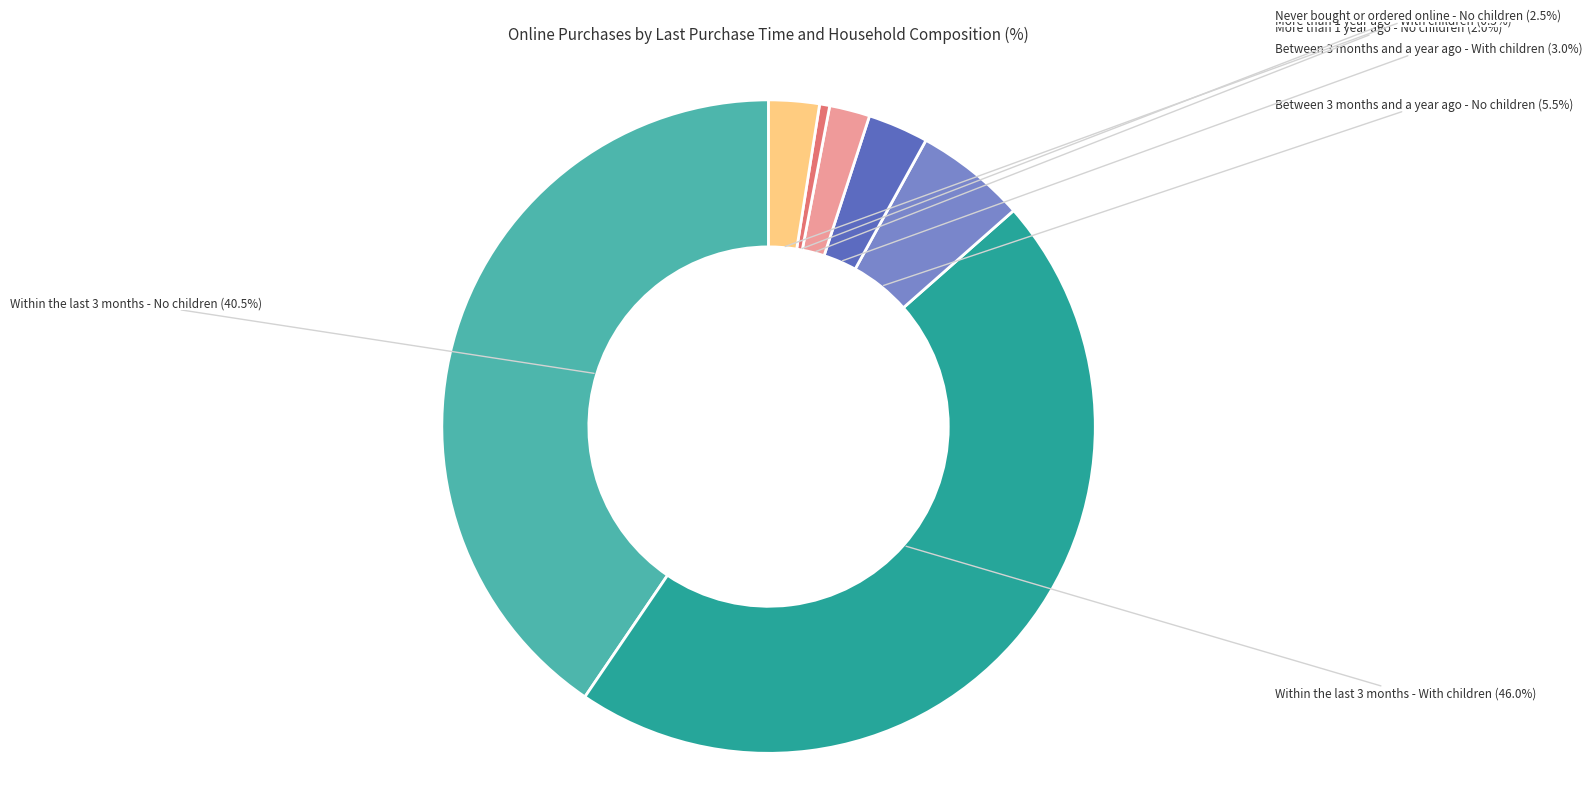

To the nearest percent, what is the average slice percentage?

14%